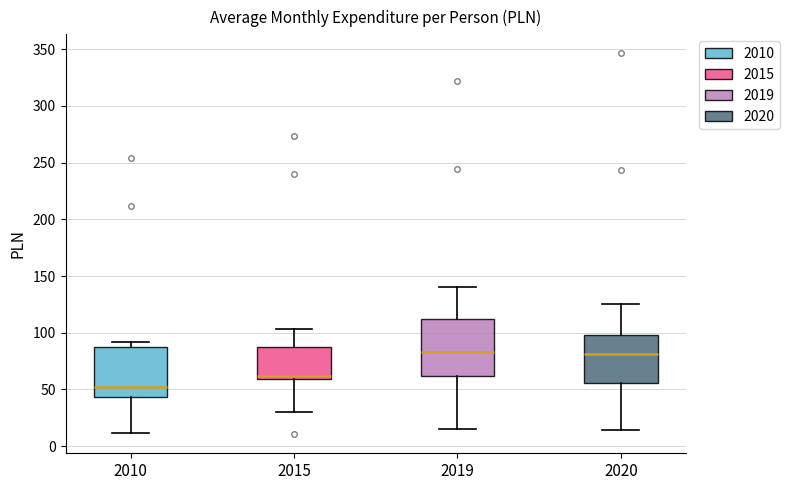

Comparing the boxes themselves (not the whiskers), which one is the tallest?

2019